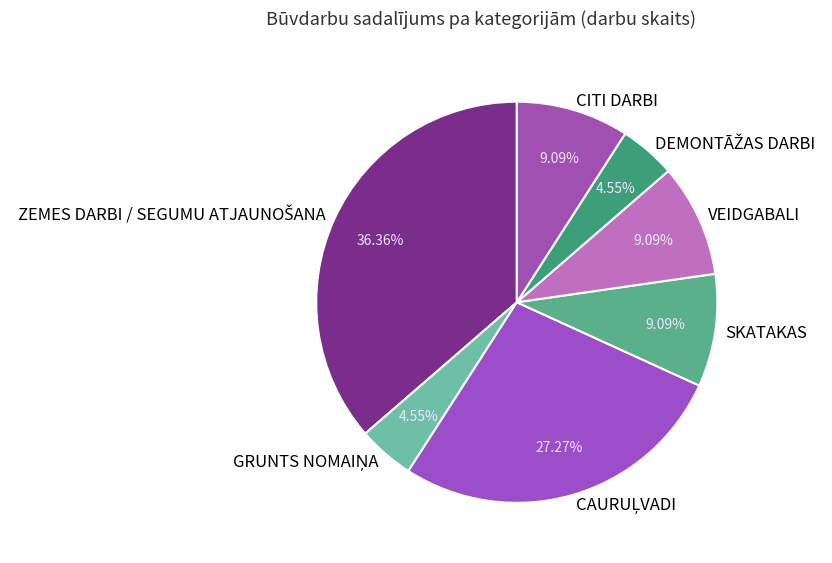

Is there a majority slice in this chart?

No